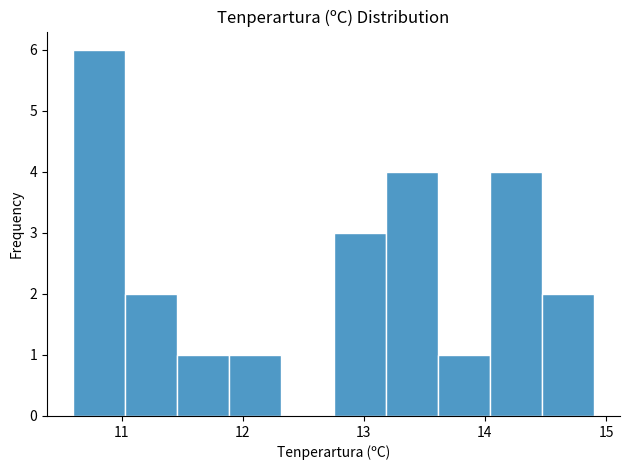

How tall is the bar that spans 14.47 to 14.90 on the x-axis? Neither the bar edges nor the heights are printed on the chart, so give them approximately, as read against the axes.

2